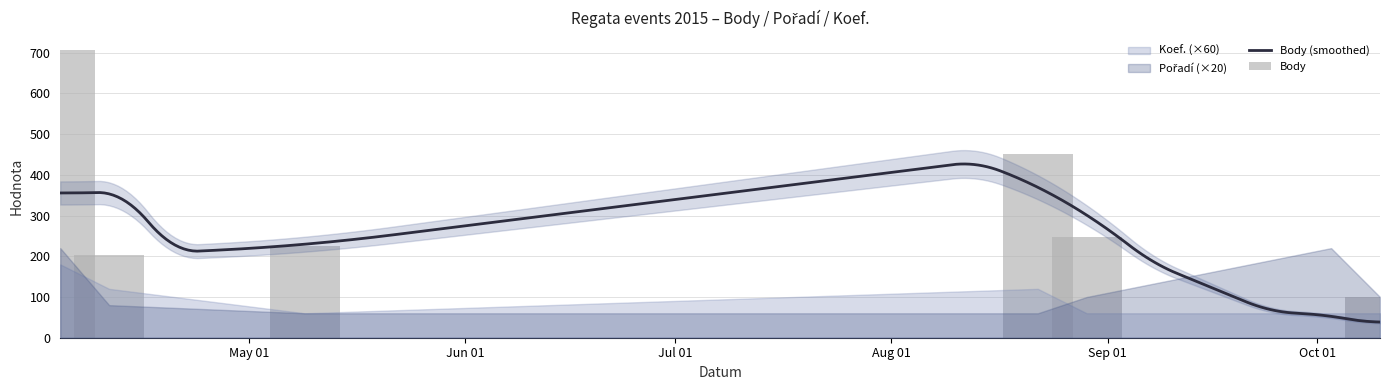

How many values in the Pořadí series are below 5?

3